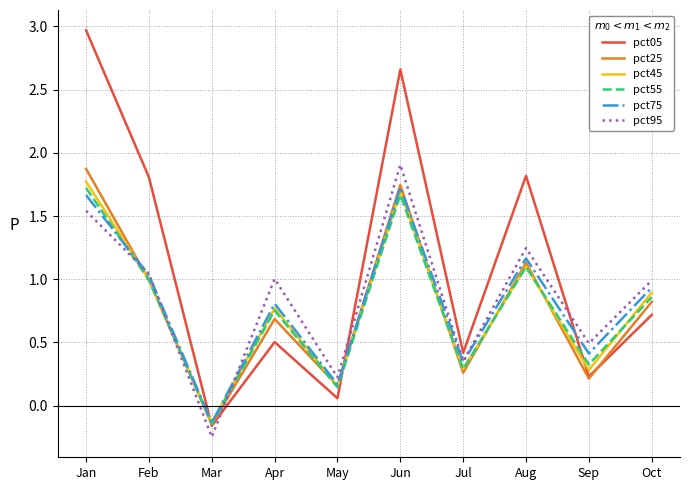

Which label corresponds to the smallest value in the chart?

Mar